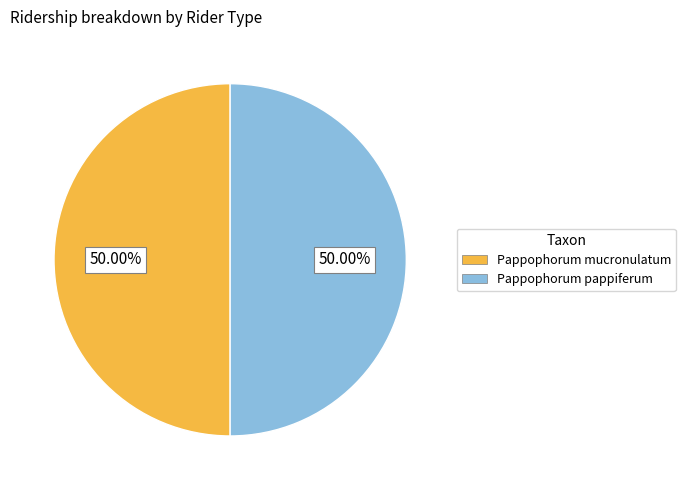

What is the ratio of the value at Pappophorum pappiferum to the value at Pappophorum mucronulatum?

1.0